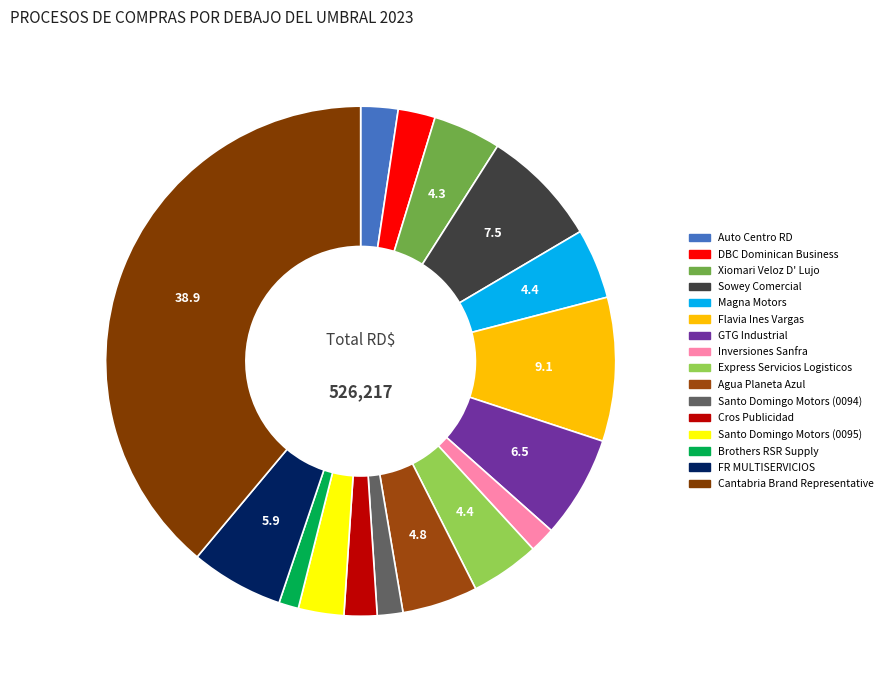

Count the number of slices in the pie.

16